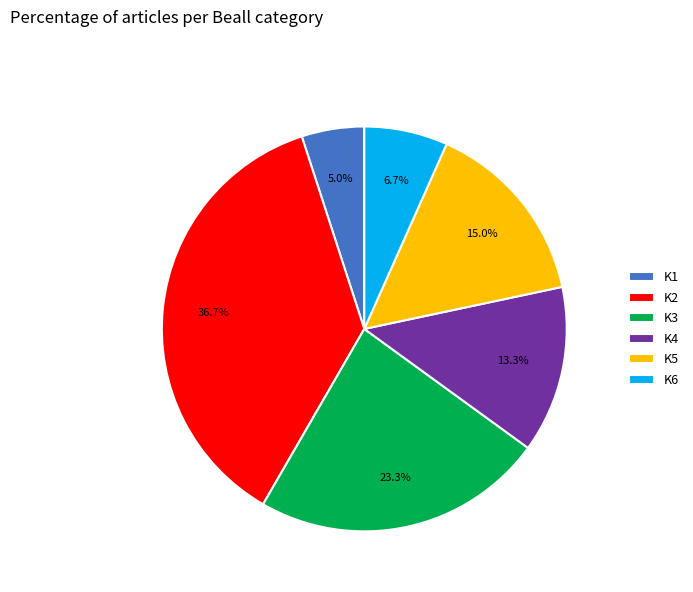

Which slice is the largest?

K2